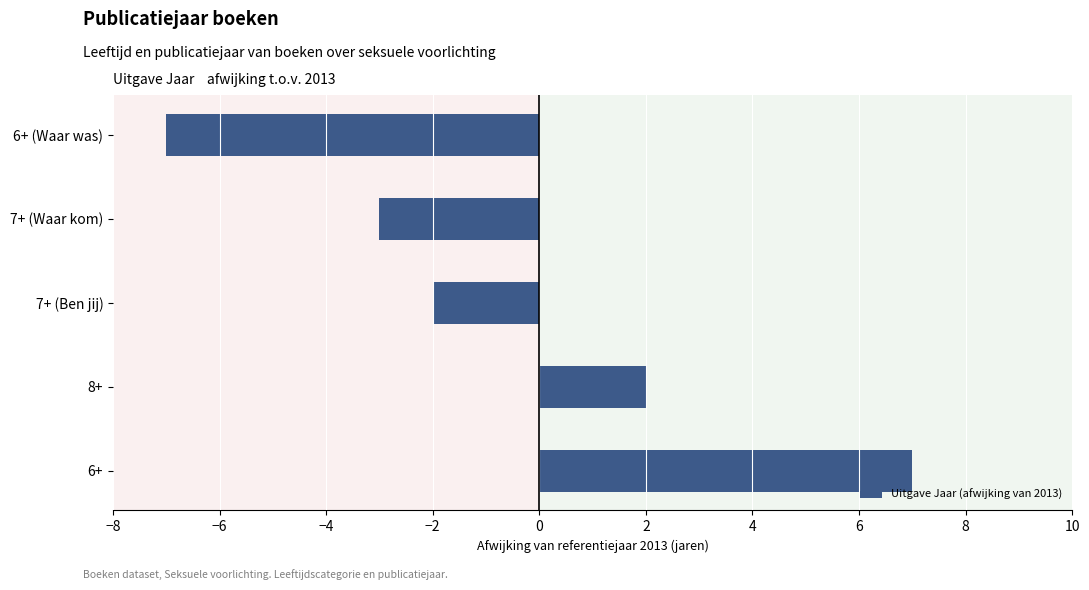

The value at 6+ is 7. True or false?

True